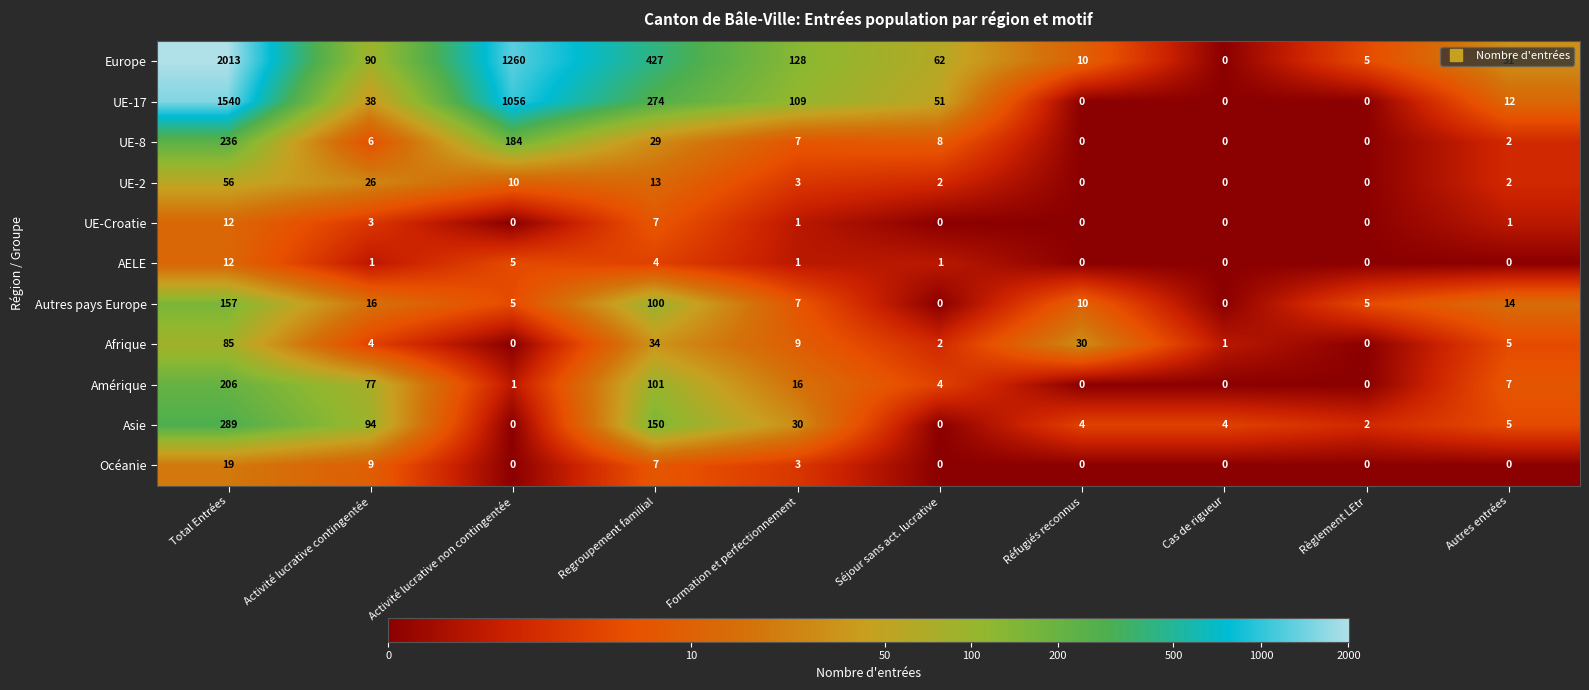

Where does the UE-Croatie series first go above 1?

Total Entrées